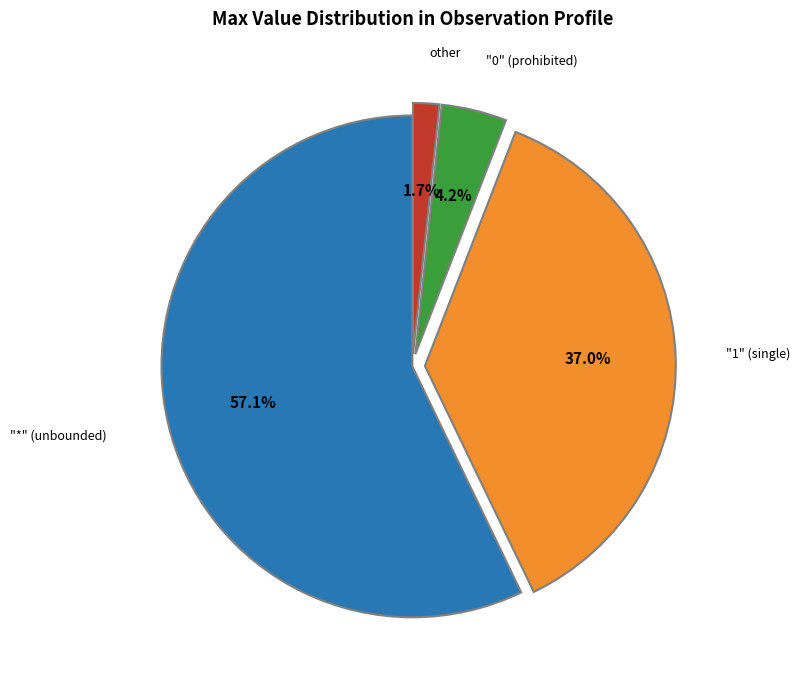

Does any single category account for the majority?

Yes